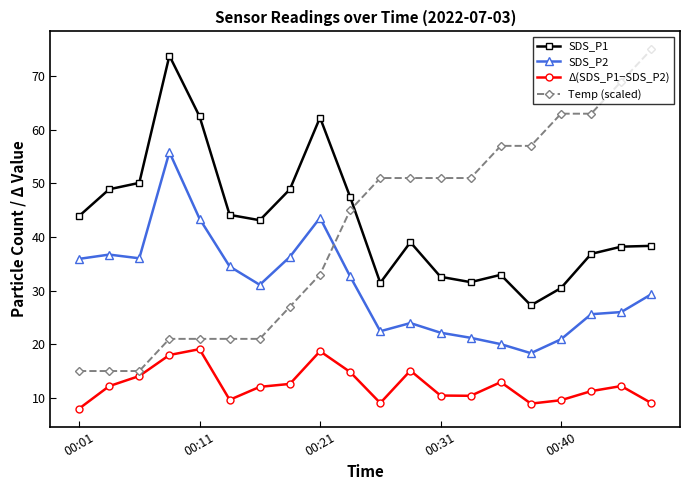

What is the value of the SDS_P1 point at the 1st from the left?

43.9